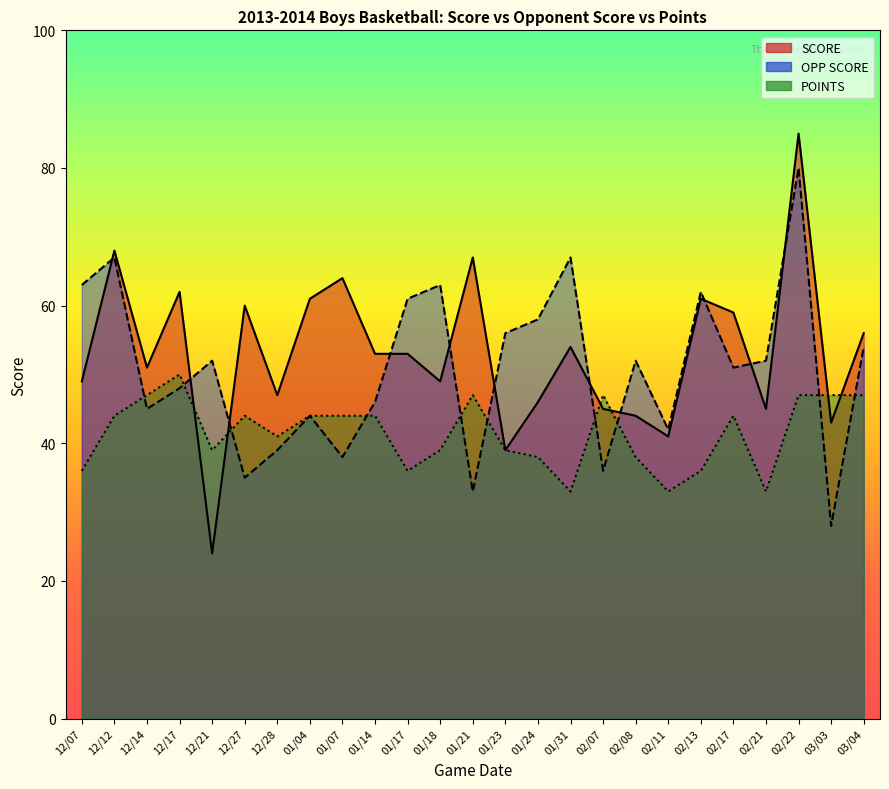

Reading left to right, what are all the values shown in this chart?

SCORE: 12/07=49	12/12=68	12/14=51	12/17=62	12/21=24	12/27=60	12/28=47	01/04=61	01/07=64	01/14=53	01/17=53	01/18=49	01/21=67	01/23=39	01/24=46	01/31=54	02/07=45	02/08=44	02/11=41	02/13=61	02/17=59	02/21=45	02/22=85	03/03=43	03/04=56
OPP SCORE: 12/07=63	12/12=67	12/14=45	12/17=48	12/21=52	12/27=35	12/28=39	01/04=44	01/07=38	01/14=46	01/17=61	01/18=63	01/21=33	01/23=56	01/24=58	01/31=67	02/07=36	02/08=52	02/11=42	02/13=62	02/17=51	02/21=52	02/22=80	03/03=28	03/04=54
POINTS: 12/07=36	12/12=44	12/14=47	12/17=50	12/21=39	12/27=44	12/28=41	01/04=44	01/07=44	01/14=44	01/17=36	01/18=39	01/21=47	01/23=39	01/24=38	01/31=33	02/07=47	02/08=38	02/11=33	02/13=36	02/17=44	02/21=33	02/22=47	03/03=47	03/04=47